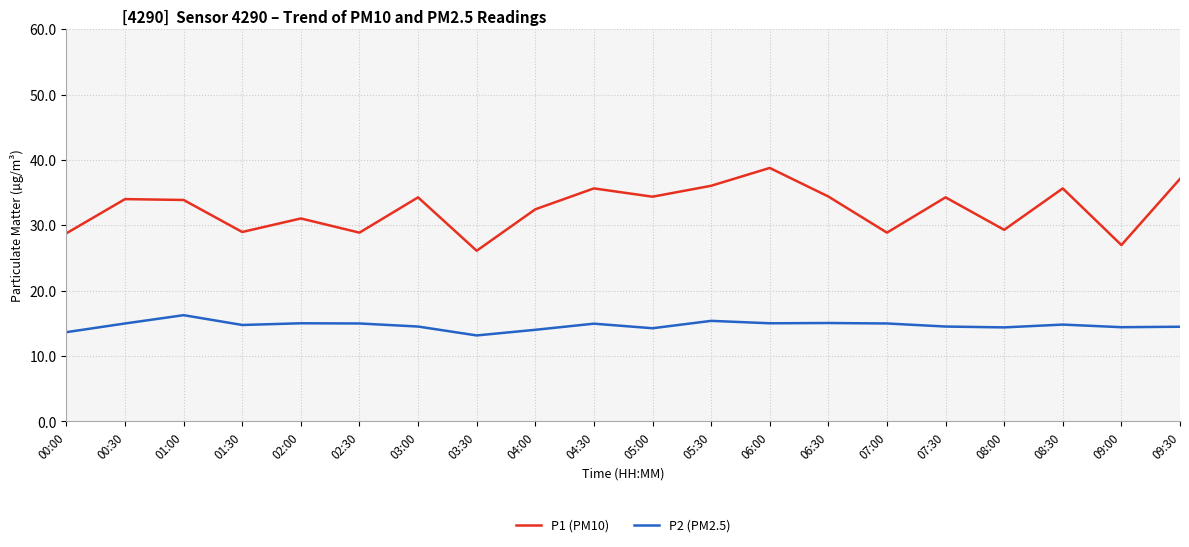

Which series has the largest range (max minus min)?

P1 (PM10)